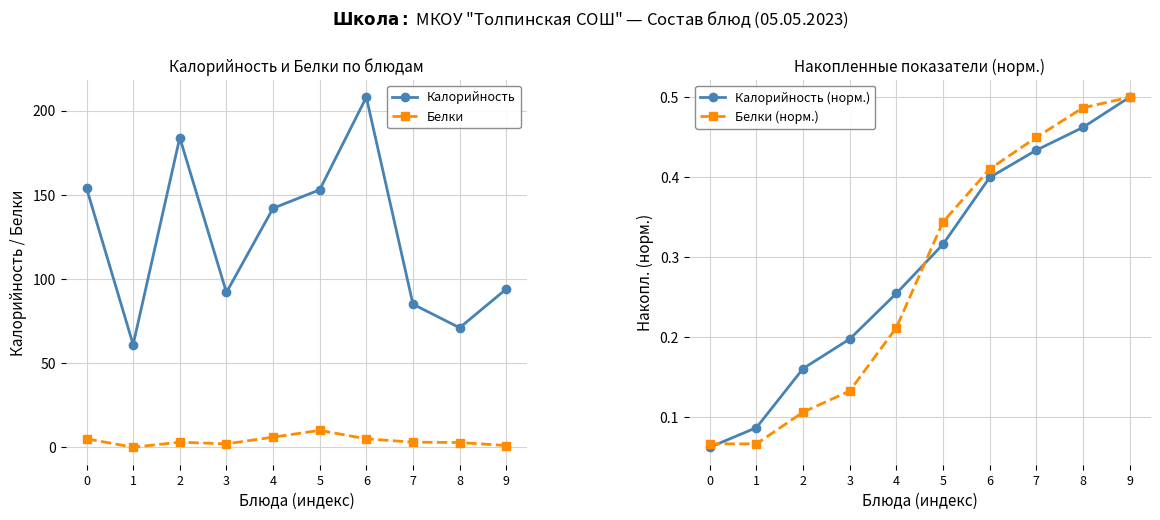

Reading right to left, extract all data points from this chart.

Калорийность: 94.0	71.0	85.0	208.0	153.0	142.0	92.0	184.0	61.0	154.0
Белки: 1.0	2.8	3.0	5.0	10.0	6.0	2.0	3.0	0.0	5.0
Калорийность (норм.): 0.5	0.5	0.4	0.4	0.3	0.3	0.2	0.2	0.1	0.1
Белки (норм.): 0.5	0.5	0.4	0.4	0.3	0.2	0.1	0.1	0.1	0.1